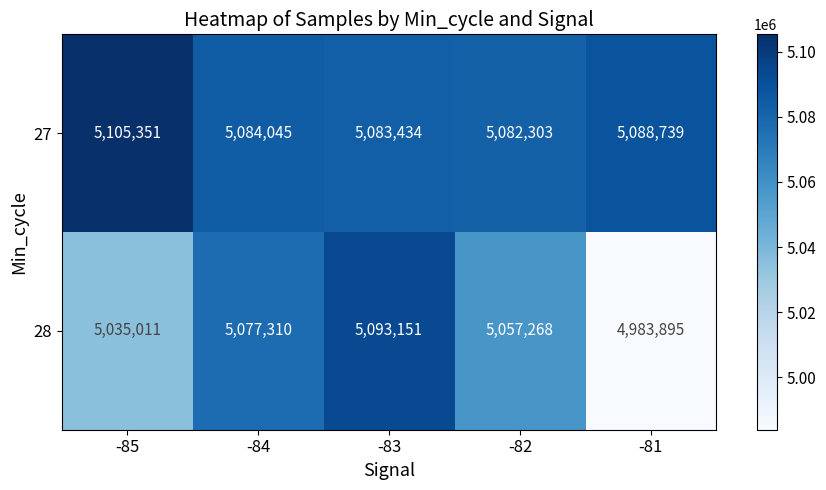

What is the sum of the 28 values at -82 and -81?

10041163